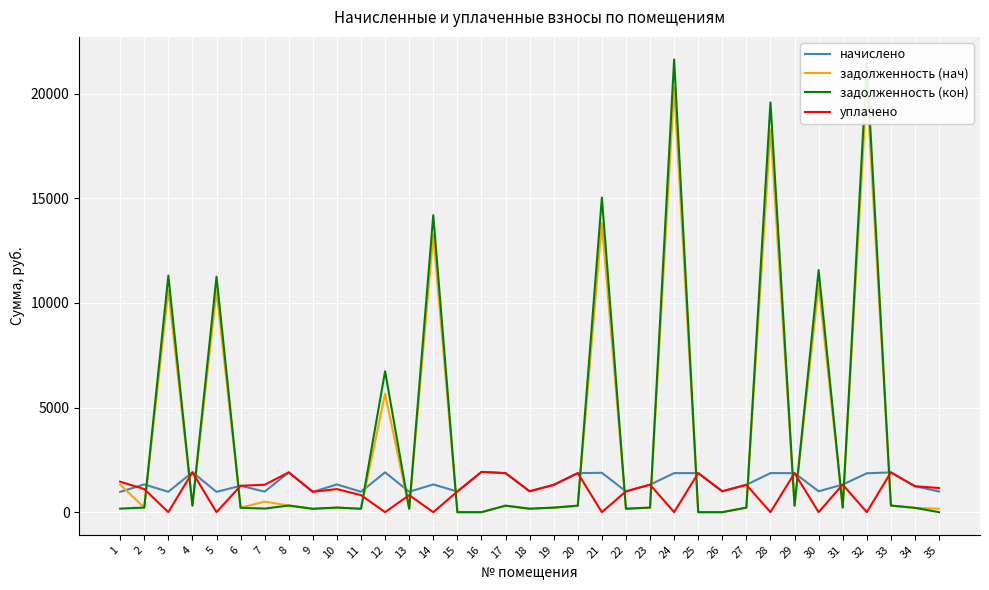

Which series changed the most between 28 and 30?

задолженность (кон)